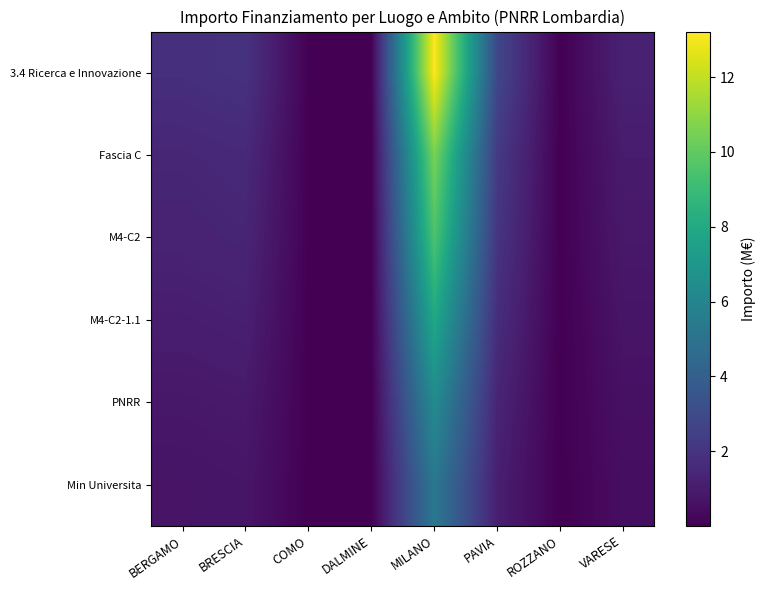

At which category is the sum across all series the highest?

MILANO